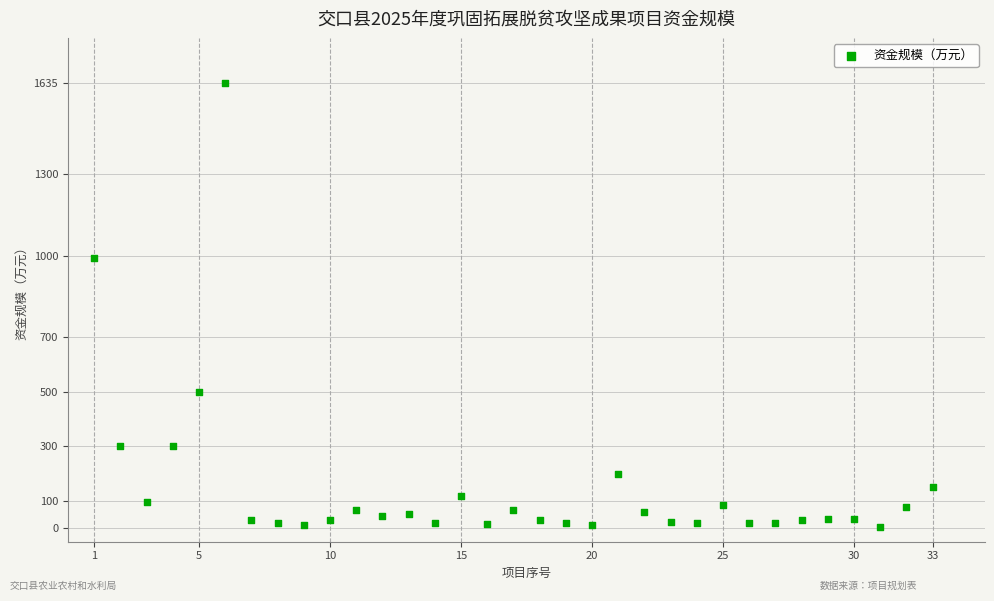

What is the range of Y values (max minus min)?

1630.0